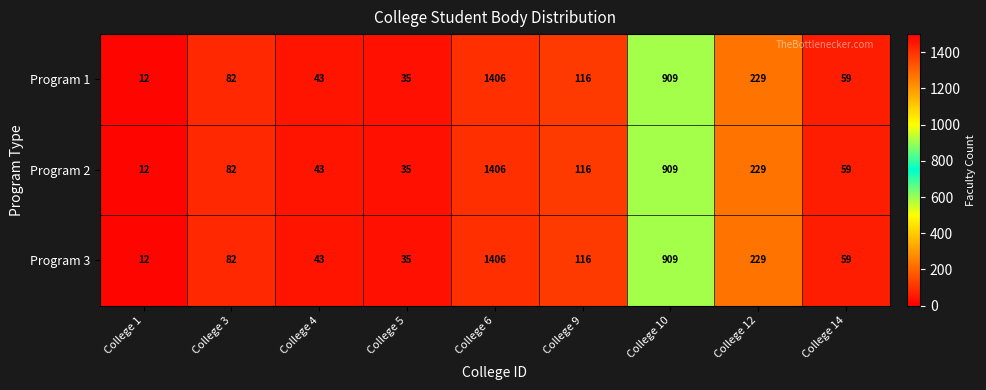

How many series are shown in this chart?

3